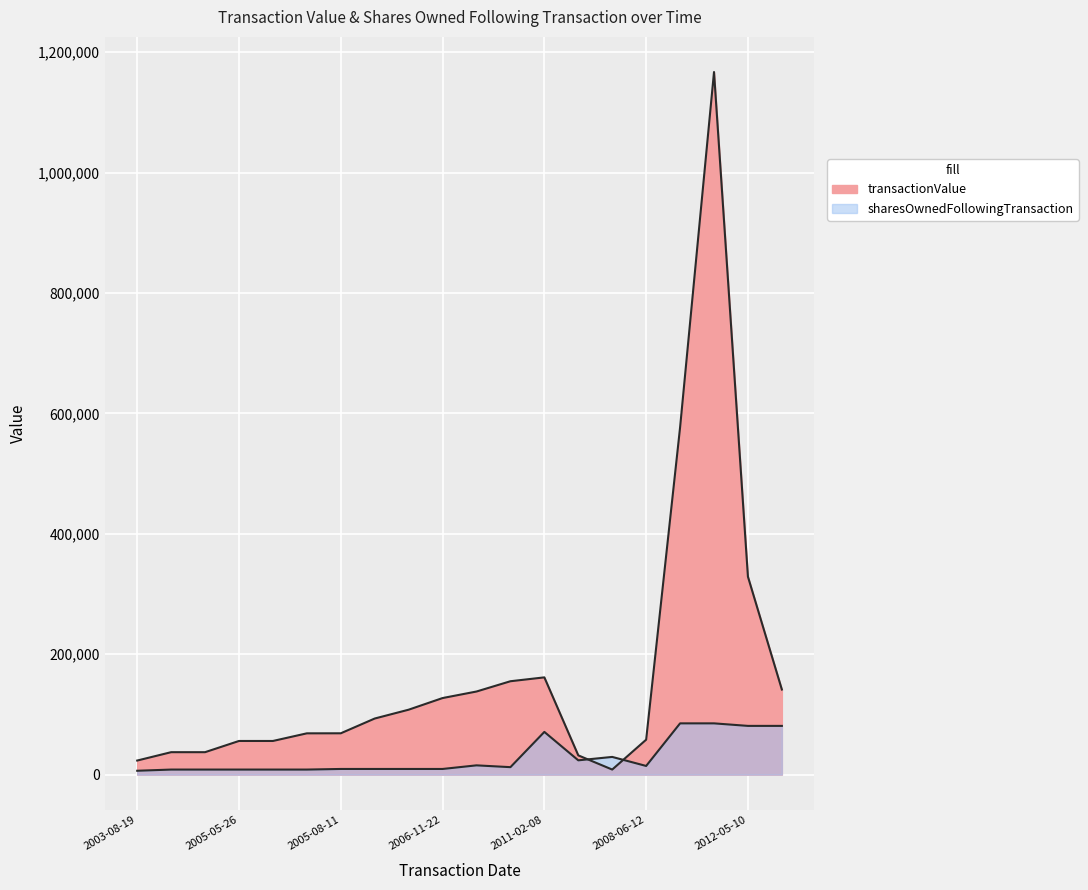

After their last crossing, which series has the higher values: sharesOwnedFollowingTransaction or transactionValue?

transactionValue